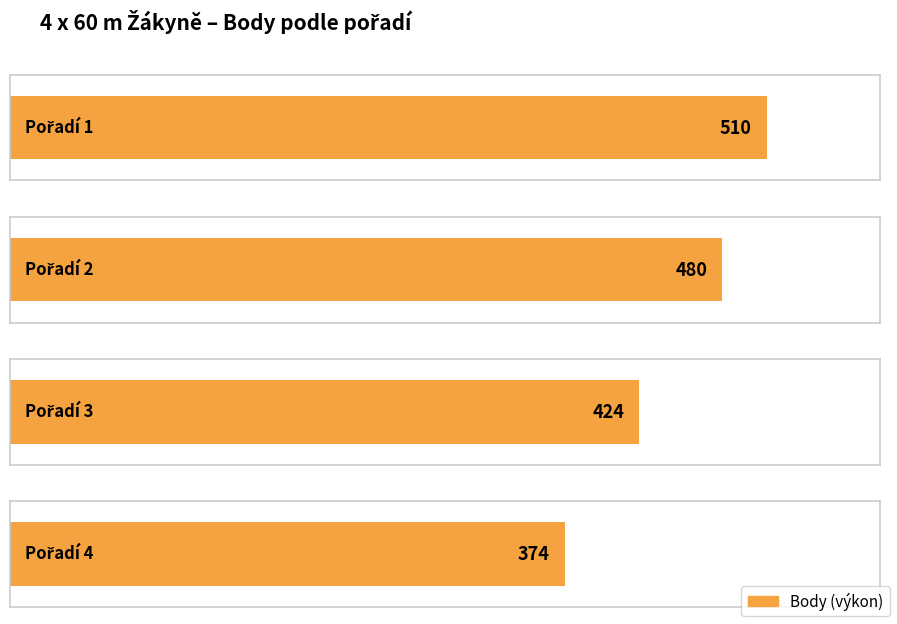

Which has a higher value, 2 or 3?

2